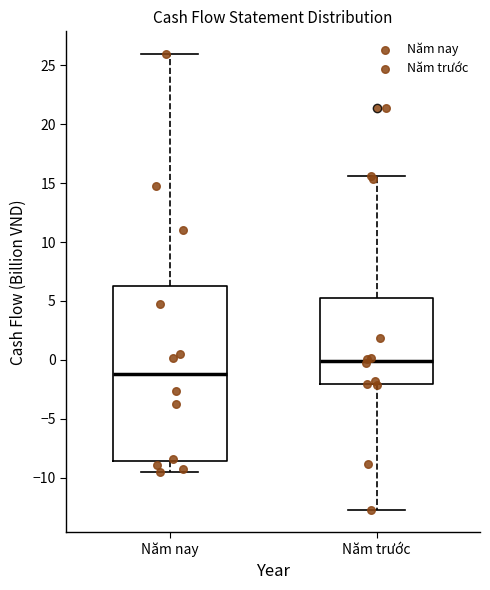

Comparing the boxes themselves (not the whiskers), which one is the tallest?

Năm nay